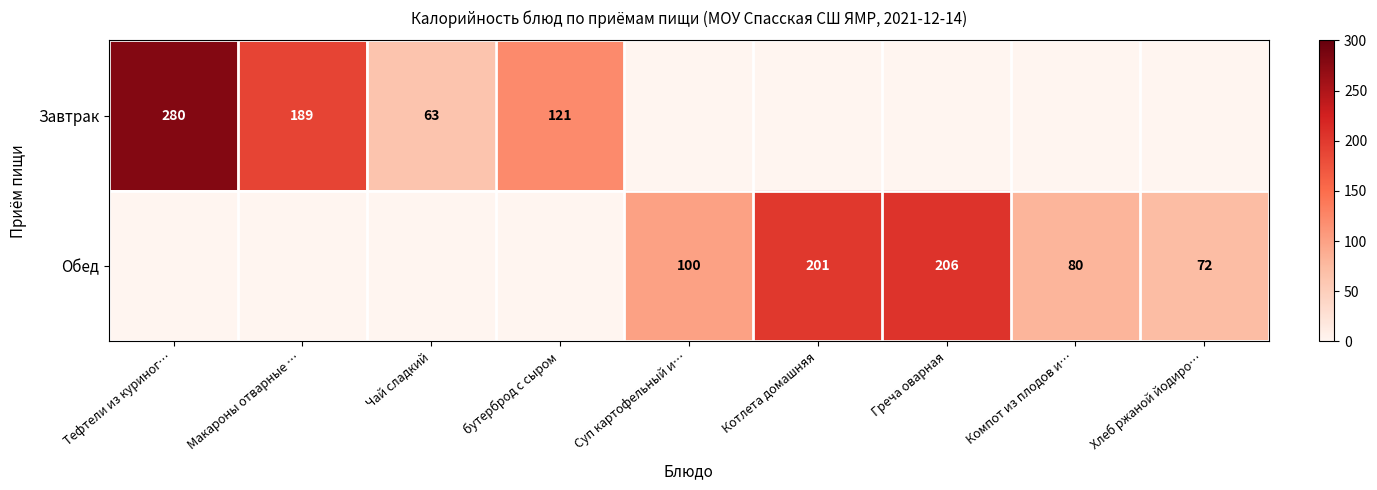

What is the sum of the Обед values at Компот из плодов и… and Хлеб ржаной йодиро…?

152